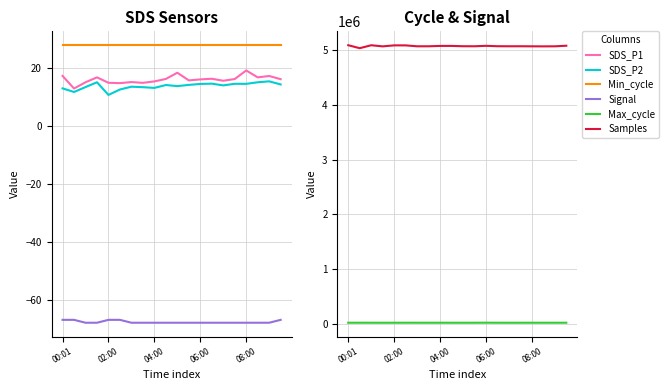

True or false: Max_cycle and Samples intersect in this chart.

False